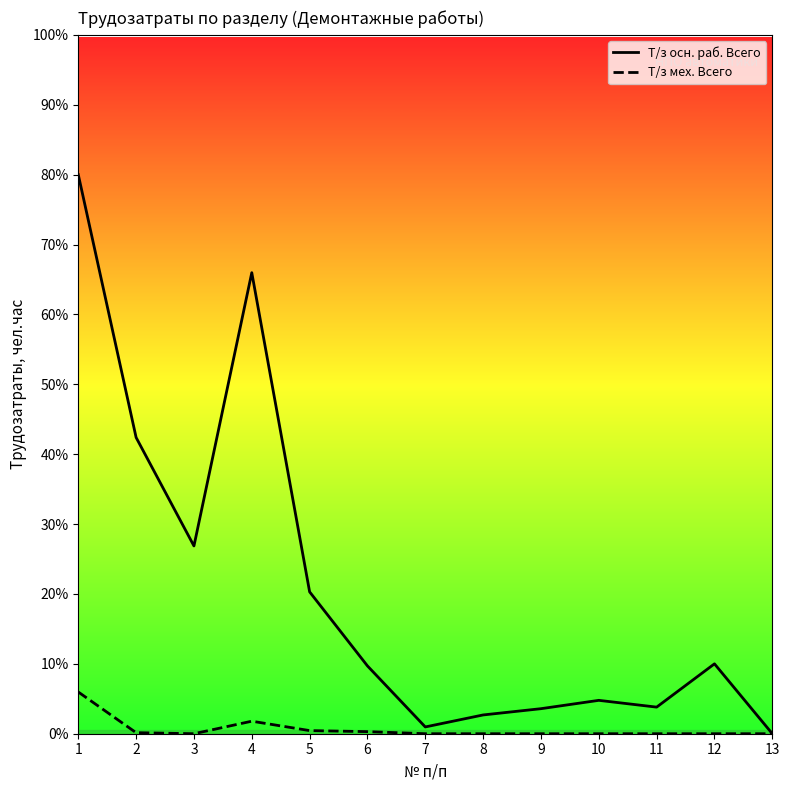

What is the sum of the Т/з мех. Всего values at 5 and 10?

0.1